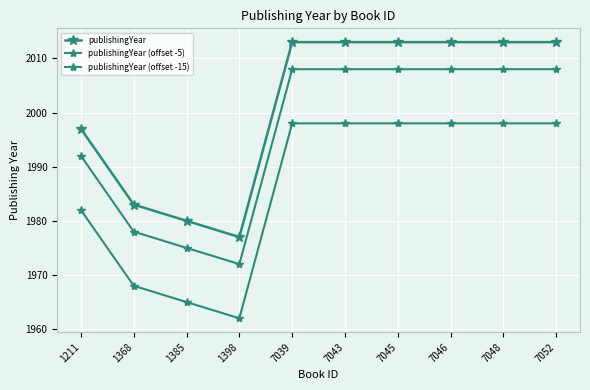

What is the sum of all publishingYear values?

20015